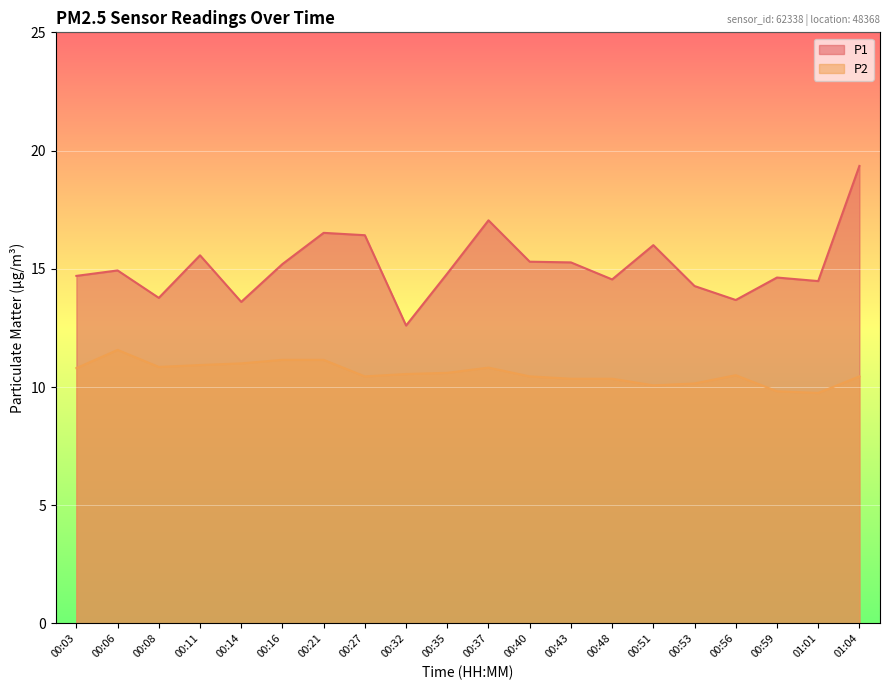

What position from the right is 00:37?

10